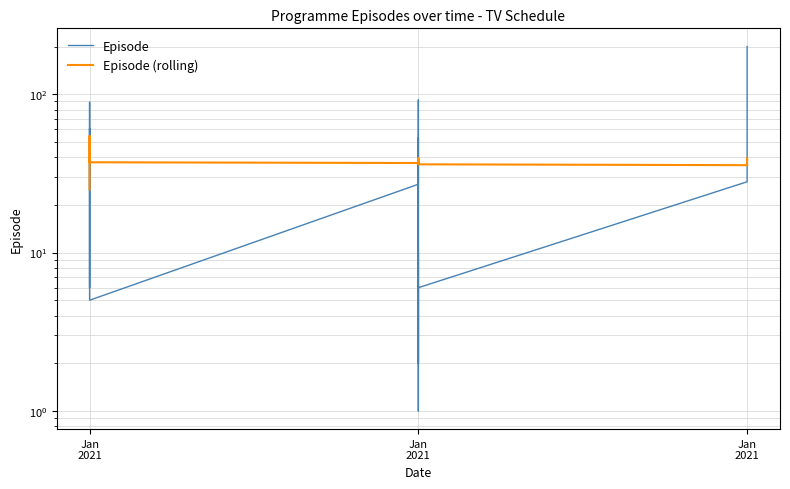

True or false: Episode (rolling) has a value of 64.3 at Jan 2021.

False